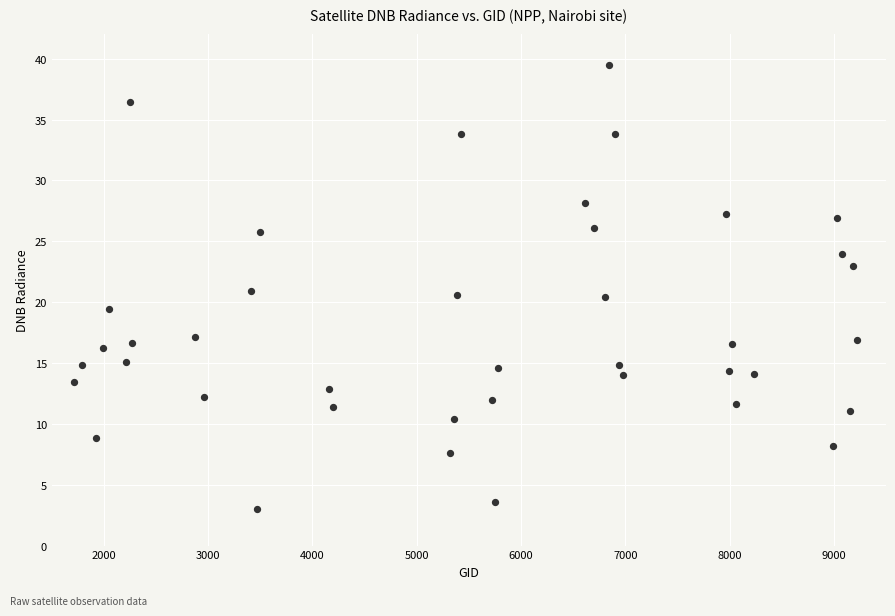

What is the range of Y values (max minus min)?

36.5